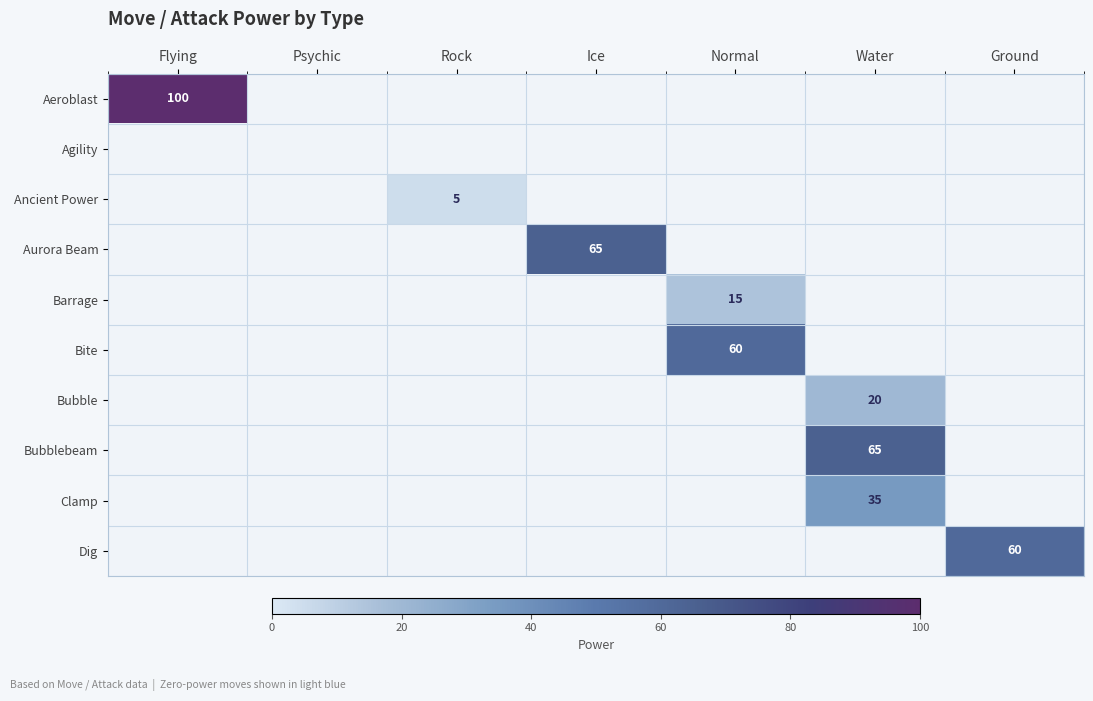

At how many categories does at least one series exceed 36?

5